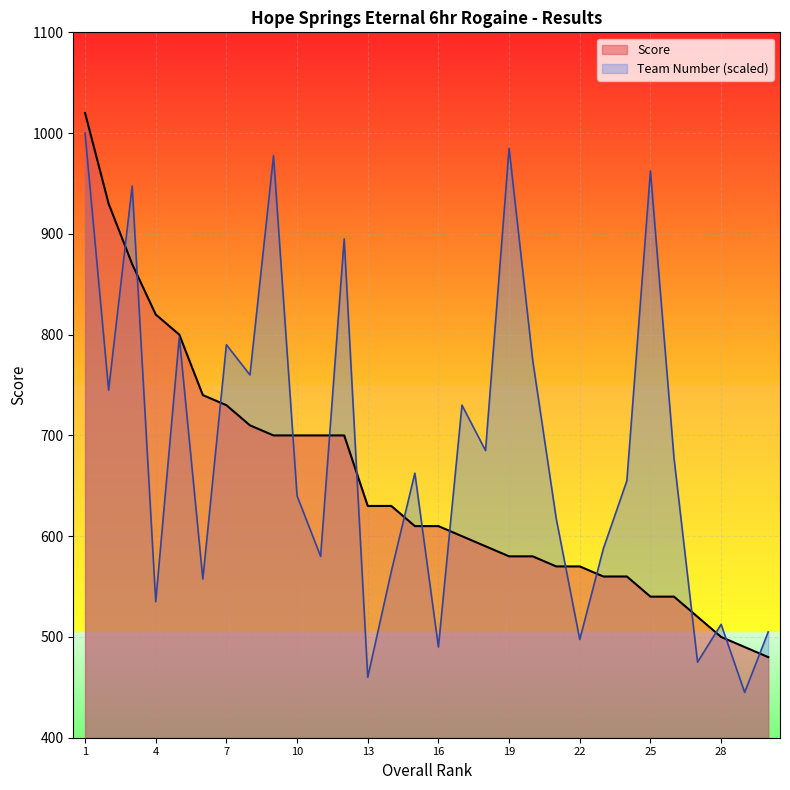

Is the value of Team Number at 13 greater than the value of Score at 21?

No